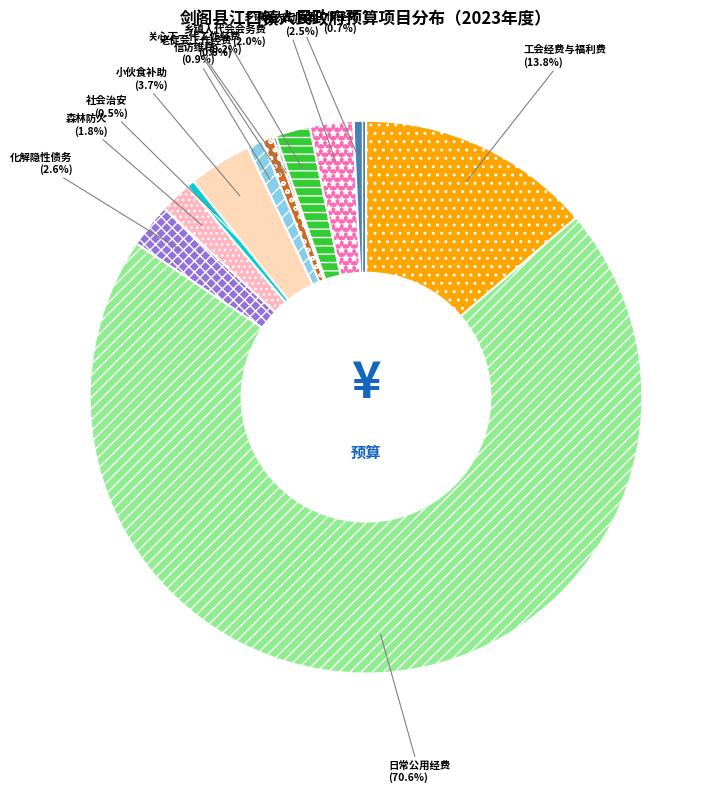

Between 工会经费与福利费 and 化解隐性债务, which is larger?

工会经费与福利费